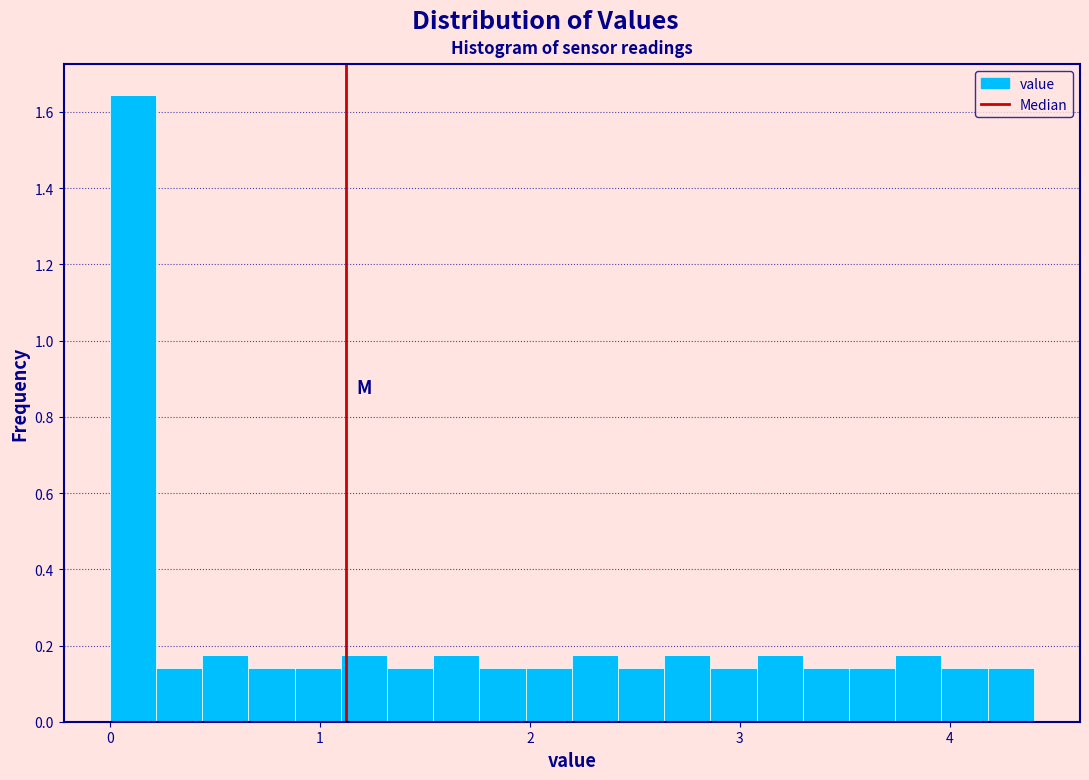

Read against the x-axis, roughly where is the centre of the tallest bar?

0.1